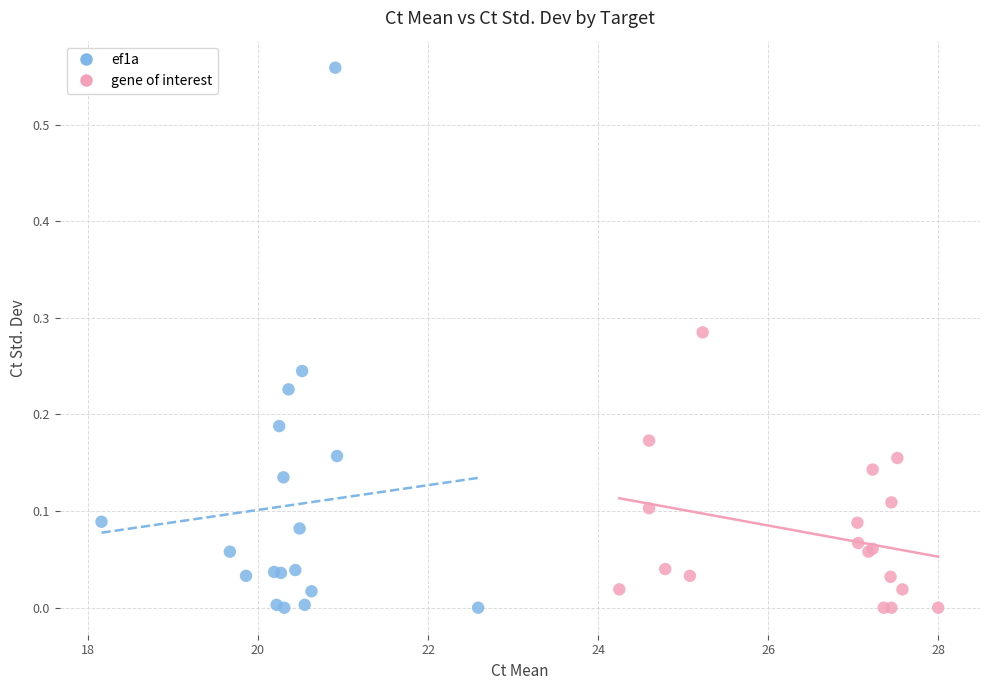

Which series has the largest Y range (max minus min)?

ef1a